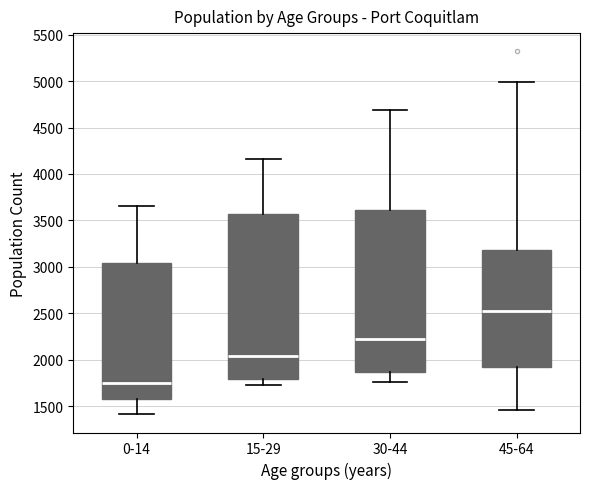

Where does the median line of the box for 15-29 sit on the y-axis? The values are not printed on the chart, so give them approximately, as read against the axis.

2050